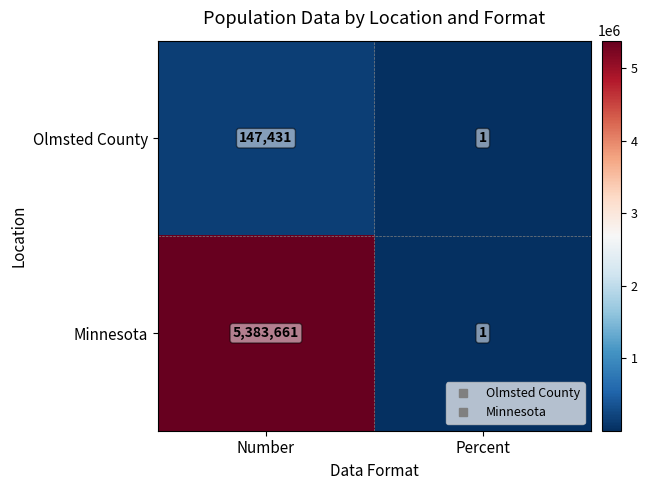

Reading right to left, list all the values displayed in this chart.

Olmsted County: Percent=1	Number=147431
Minnesota: Percent=1	Number=5383661